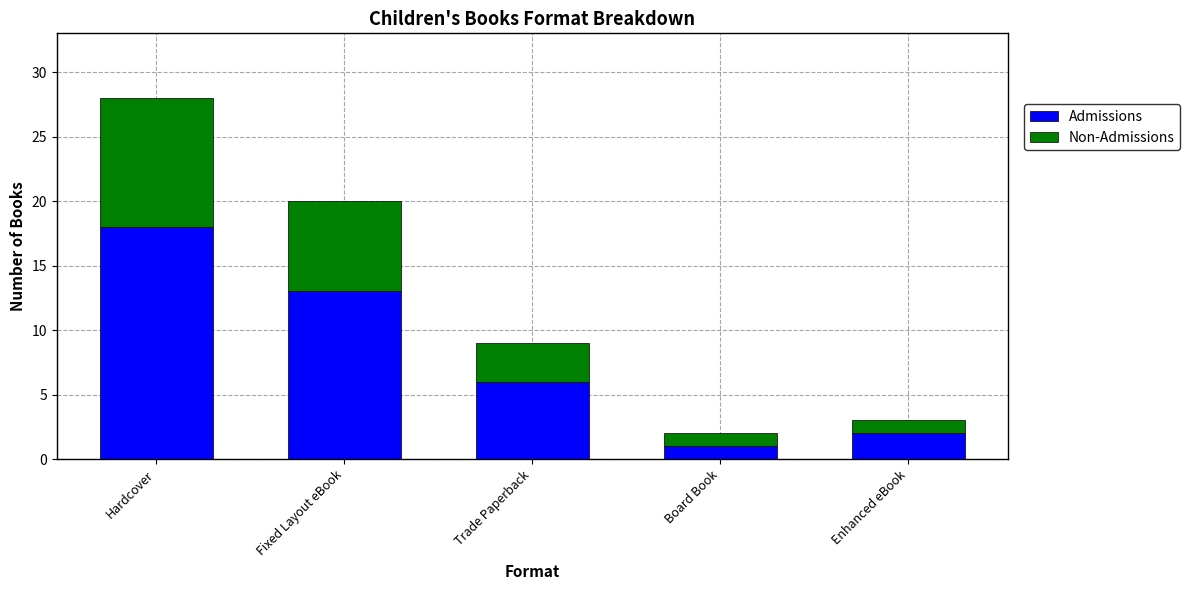

Rank the categories by Admissions value from lowest to highest.

Board Book, Enhanced eBook, Trade Paperback, Fixed Layout eBook, Hardcover